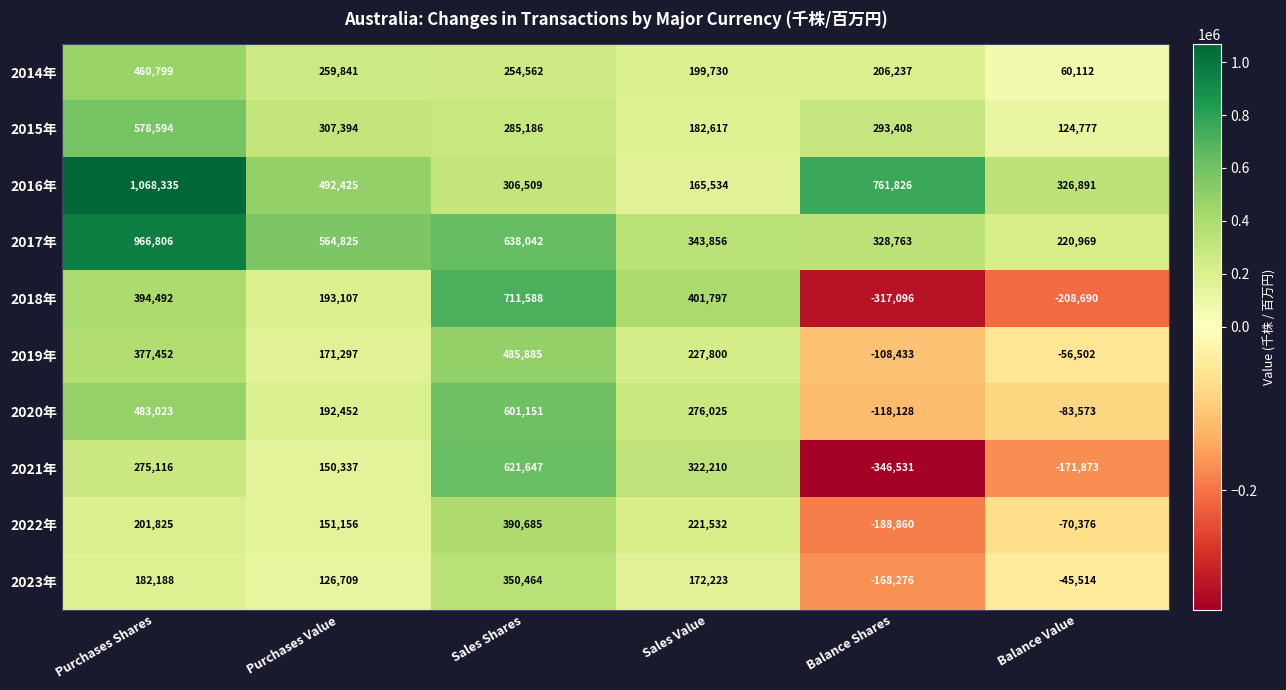

At which label does 2021年 reach its peak?

Sales Shares